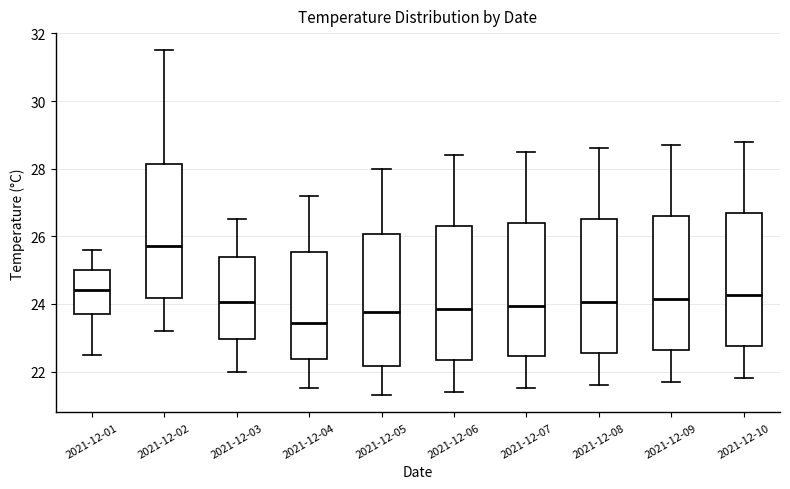

Reading left to right, transcribe this box plot: for each box, give where its median line is, the range the box spans, and where its two whiskers end, as read against the y-axis. The values are not printed on the chart, so give them approximately, as read against the axis.

2021-12-01: median 24.4, box 23.8 to 25.0, whiskers 22.6 to 25.6
2021-12-02: median 25.8, box 24.2 to 28.2, whiskers 23.2 to 31.6
2021-12-03: median 24.0, box 23.0 to 25.4, whiskers 22.0 to 26.6
2021-12-04: median 23.4, box 22.4 to 25.6, whiskers 21.6 to 27.2
2021-12-05: median 23.8, box 22.2 to 26.0, whiskers 21.4 to 28.0
2021-12-06: median 23.8, box 22.4 to 26.4, whiskers 21.4 to 28.4
2021-12-07: median 24.0, box 22.4 to 26.4, whiskers 21.6 to 28.6
2021-12-08: median 24.0, box 22.6 to 26.6, whiskers 21.6 to 28.6
2021-12-09: median 24.2, box 22.6 to 26.6, whiskers 21.8 to 28.8
2021-12-10: median 24.2, box 22.8 to 26.8, whiskers 21.8 to 28.8